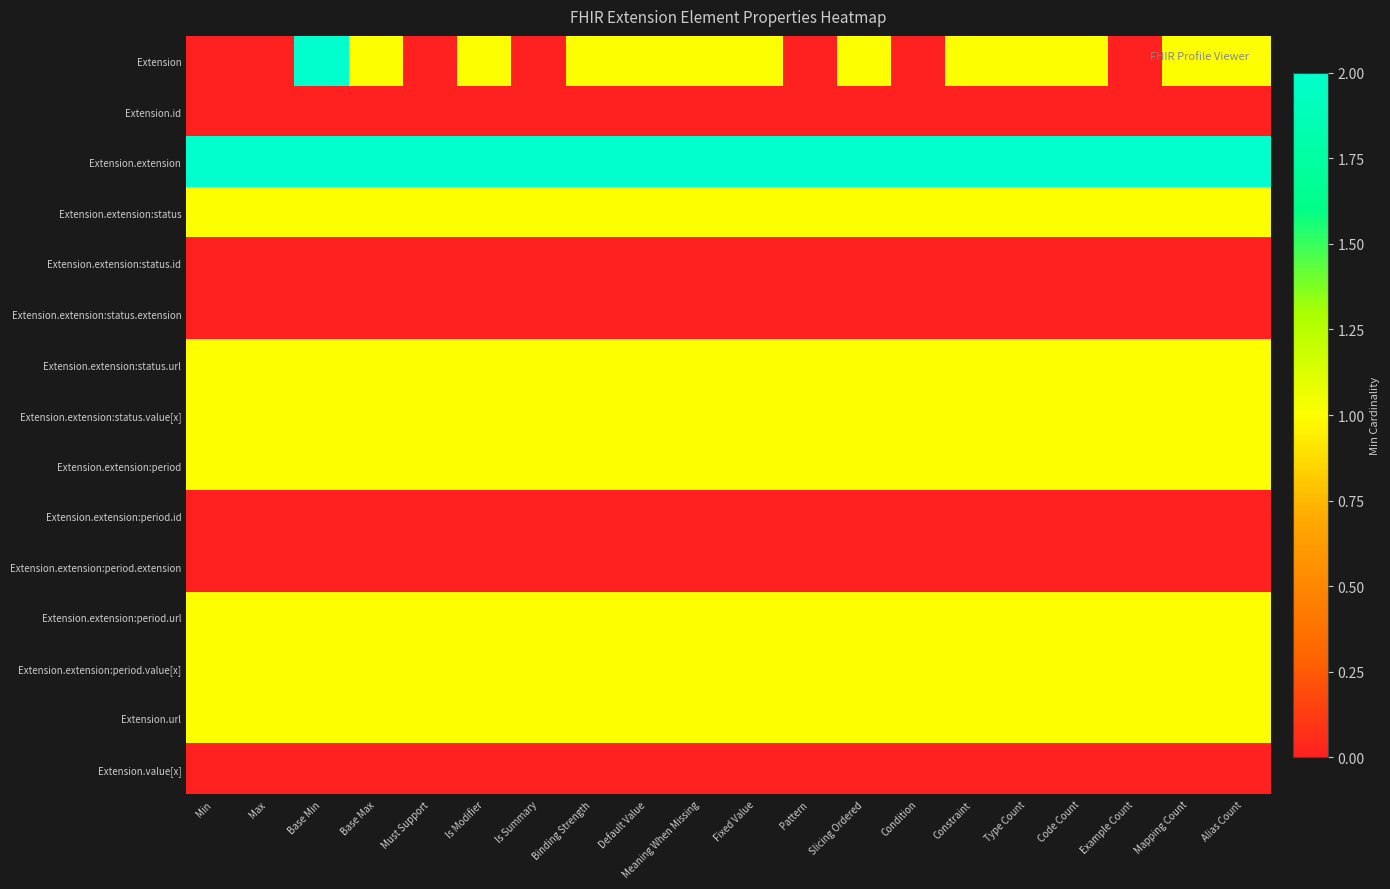

Reading left to right, what are all the values shown in this chart?

Extension: Min=0	Max=0	Base Min=2	Base Max=1	Must Support=0	Is Modifier=1	Is Summary=0	Binding Strength=1	Default Value=1	Meaning When Missing=1	Fixed Value=1	Pattern=0	Slicing Ordered=1	Condition=0	Constraint=1	Type Count=1	Code Count=1	Example Count=0	Mapping Count=1	Alias Count=1
Extension.id: Min=0	Max=0	Base Min=0	Base Max=0	Must Support=0	Is Modifier=0	Is Summary=0	Binding Strength=0	Default Value=0	Meaning When Missing=0	Fixed Value=0	Pattern=0	Slicing Ordered=0	Condition=0	Constraint=0	Type Count=0	Code Count=0	Example Count=0	Mapping Count=0	Alias Count=0
Extension.extension: Min=2	Max=2	Base Min=2	Base Max=2	Must Support=2	Is Modifier=2	Is Summary=2	Binding Strength=2	Default Value=2	Meaning When Missing=2	Fixed Value=2	Pattern=2	Slicing Ordered=2	Condition=2	Constraint=2	Type Count=2	Code Count=2	Example Count=2	Mapping Count=2	Alias Count=2
Extension.extension:status: Min=1	Max=1	Base Min=1	Base Max=1	Must Support=1	Is Modifier=1	Is Summary=1	Binding Strength=1	Default Value=1	Meaning When Missing=1	Fixed Value=1	Pattern=1	Slicing Ordered=1	Condition=1	Constraint=1	Type Count=1	Code Count=1	Example Count=1	Mapping Count=1	Alias Count=1
Extension.extension:status.id: Min=0	Max=0	Base Min=0	Base Max=0	Must Support=0	Is Modifier=0	Is Summary=0	Binding Strength=0	Default Value=0	Meaning When Missing=0	Fixed Value=0	Pattern=0	Slicing Ordered=0	Condition=0	Constraint=0	Type Count=0	Code Count=0	Example Count=0	Mapping Count=0	Alias Count=0
Extension.extension:status.extension: Min=0	Max=0	Base Min=0	Base Max=0	Must Support=0	Is Modifier=0	Is Summary=0	Binding Strength=0	Default Value=0	Meaning When Missing=0	Fixed Value=0	Pattern=0	Slicing Ordered=0	Condition=0	Constraint=0	Type Count=0	Code Count=0	Example Count=0	Mapping Count=0	Alias Count=0
Extension.extension:status.url: Min=1	Max=1	Base Min=1	Base Max=1	Must Support=1	Is Modifier=1	Is Summary=1	Binding Strength=1	Default Value=1	Meaning When Missing=1	Fixed Value=1	Pattern=1	Slicing Ordered=1	Condition=1	Constraint=1	Type Count=1	Code Count=1	Example Count=1	Mapping Count=1	Alias Count=1
Extension.extension:status.value[x]: Min=1	Max=1	Base Min=1	Base Max=1	Must Support=1	Is Modifier=1	Is Summary=1	Binding Strength=1	Default Value=1	Meaning When Missing=1	Fixed Value=1	Pattern=1	Slicing Ordered=1	Condition=1	Constraint=1	Type Count=1	Code Count=1	Example Count=1	Mapping Count=1	Alias Count=1
Extension.extension:period: Min=1	Max=1	Base Min=1	Base Max=1	Must Support=1	Is Modifier=1	Is Summary=1	Binding Strength=1	Default Value=1	Meaning When Missing=1	Fixed Value=1	Pattern=1	Slicing Ordered=1	Condition=1	Constraint=1	Type Count=1	Code Count=1	Example Count=1	Mapping Count=1	Alias Count=1
Extension.extension:period.id: Min=0	Max=0	Base Min=0	Base Max=0	Must Support=0	Is Modifier=0	Is Summary=0	Binding Strength=0	Default Value=0	Meaning When Missing=0	Fixed Value=0	Pattern=0	Slicing Ordered=0	Condition=0	Constraint=0	Type Count=0	Code Count=0	Example Count=0	Mapping Count=0	Alias Count=0
Extension.extension:period.extension: Min=0	Max=0	Base Min=0	Base Max=0	Must Support=0	Is Modifier=0	Is Summary=0	Binding Strength=0	Default Value=0	Meaning When Missing=0	Fixed Value=0	Pattern=0	Slicing Ordered=0	Condition=0	Constraint=0	Type Count=0	Code Count=0	Example Count=0	Mapping Count=0	Alias Count=0
Extension.extension:period.url: Min=1	Max=1	Base Min=1	Base Max=1	Must Support=1	Is Modifier=1	Is Summary=1	Binding Strength=1	Default Value=1	Meaning When Missing=1	Fixed Value=1	Pattern=1	Slicing Ordered=1	Condition=1	Constraint=1	Type Count=1	Code Count=1	Example Count=1	Mapping Count=1	Alias Count=1
Extension.extension:period.value[x]: Min=1	Max=1	Base Min=1	Base Max=1	Must Support=1	Is Modifier=1	Is Summary=1	Binding Strength=1	Default Value=1	Meaning When Missing=1	Fixed Value=1	Pattern=1	Slicing Ordered=1	Condition=1	Constraint=1	Type Count=1	Code Count=1	Example Count=1	Mapping Count=1	Alias Count=1
Extension.url: Min=1	Max=1	Base Min=1	Base Max=1	Must Support=1	Is Modifier=1	Is Summary=1	Binding Strength=1	Default Value=1	Meaning When Missing=1	Fixed Value=1	Pattern=1	Slicing Ordered=1	Condition=1	Constraint=1	Type Count=1	Code Count=1	Example Count=1	Mapping Count=1	Alias Count=1
Extension.value[x]: Min=0	Max=0	Base Min=0	Base Max=0	Must Support=0	Is Modifier=0	Is Summary=0	Binding Strength=0	Default Value=0	Meaning When Missing=0	Fixed Value=0	Pattern=0	Slicing Ordered=0	Condition=0	Constraint=0	Type Count=0	Code Count=0	Example Count=0	Mapping Count=0	Alias Count=0